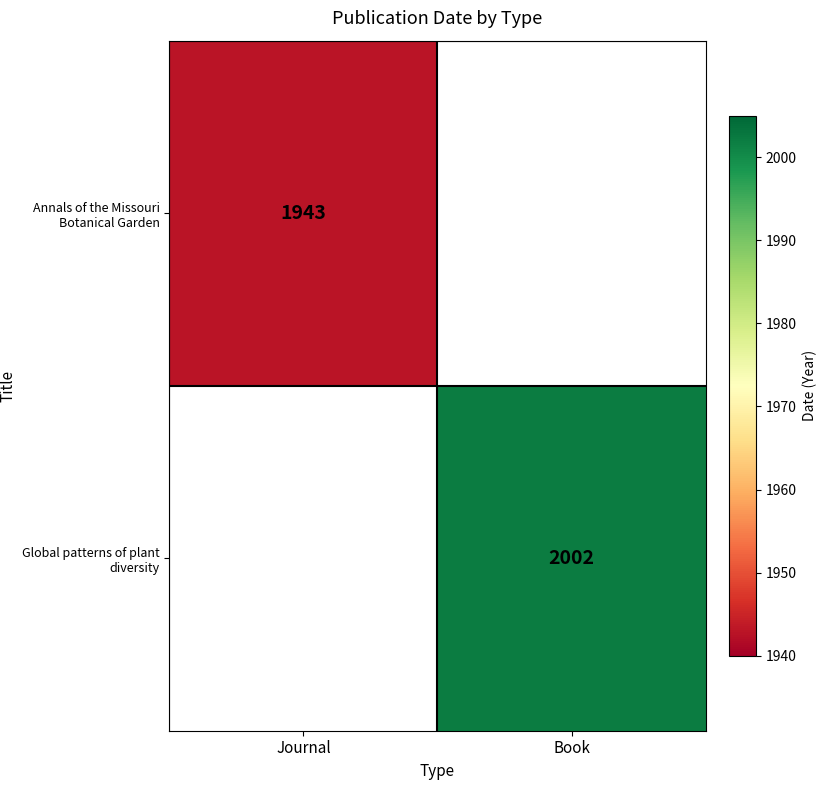

True or false: Annals of the Missouri Botanical Garden has a value of 3345.5 at Journal.

False